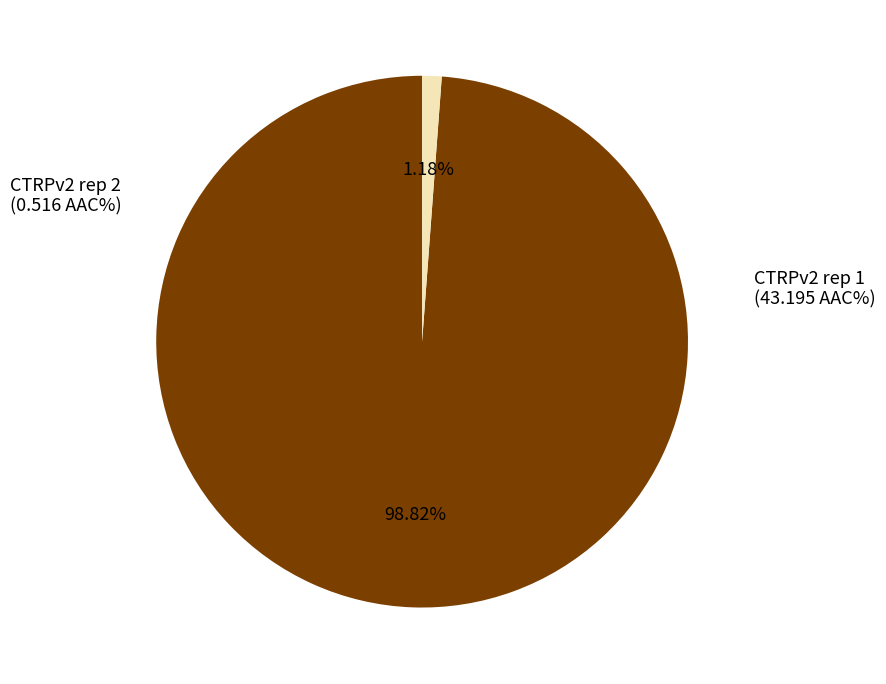

Does any single category account for the majority?

Yes